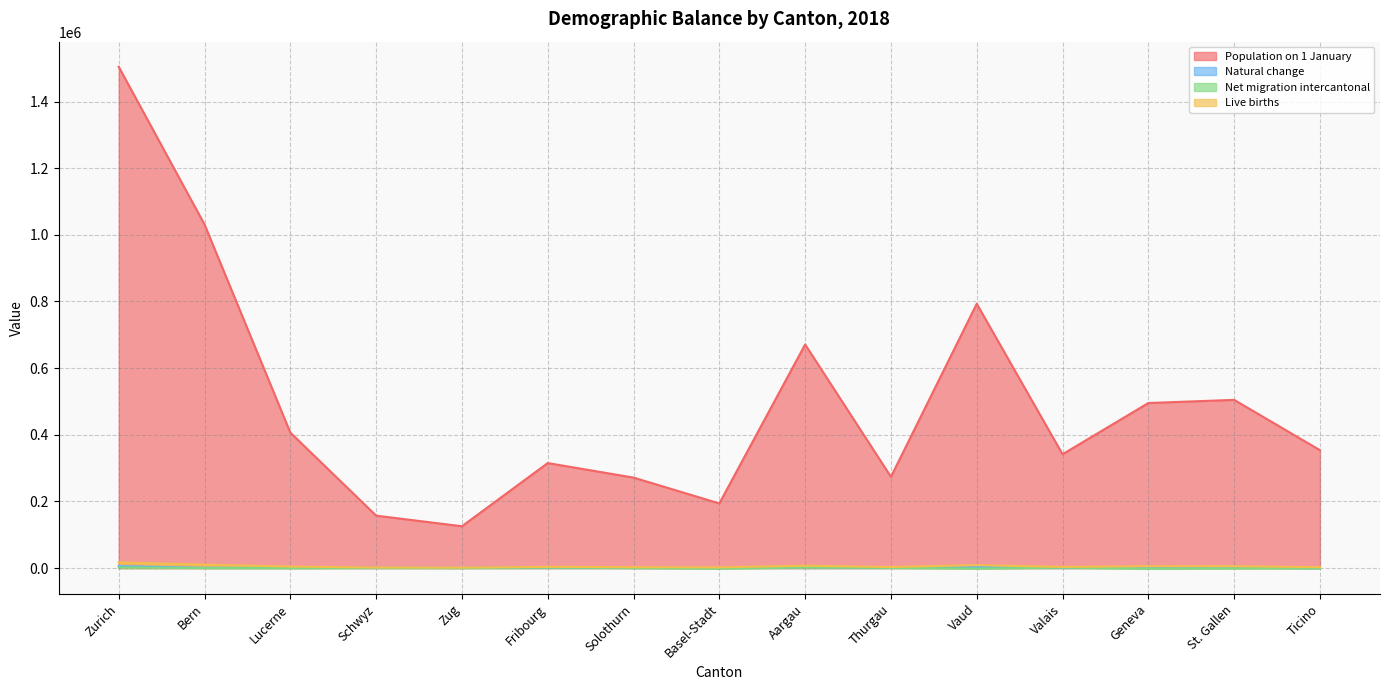

Which category has the highest value in the Net migration intercantonal series?

Aargau